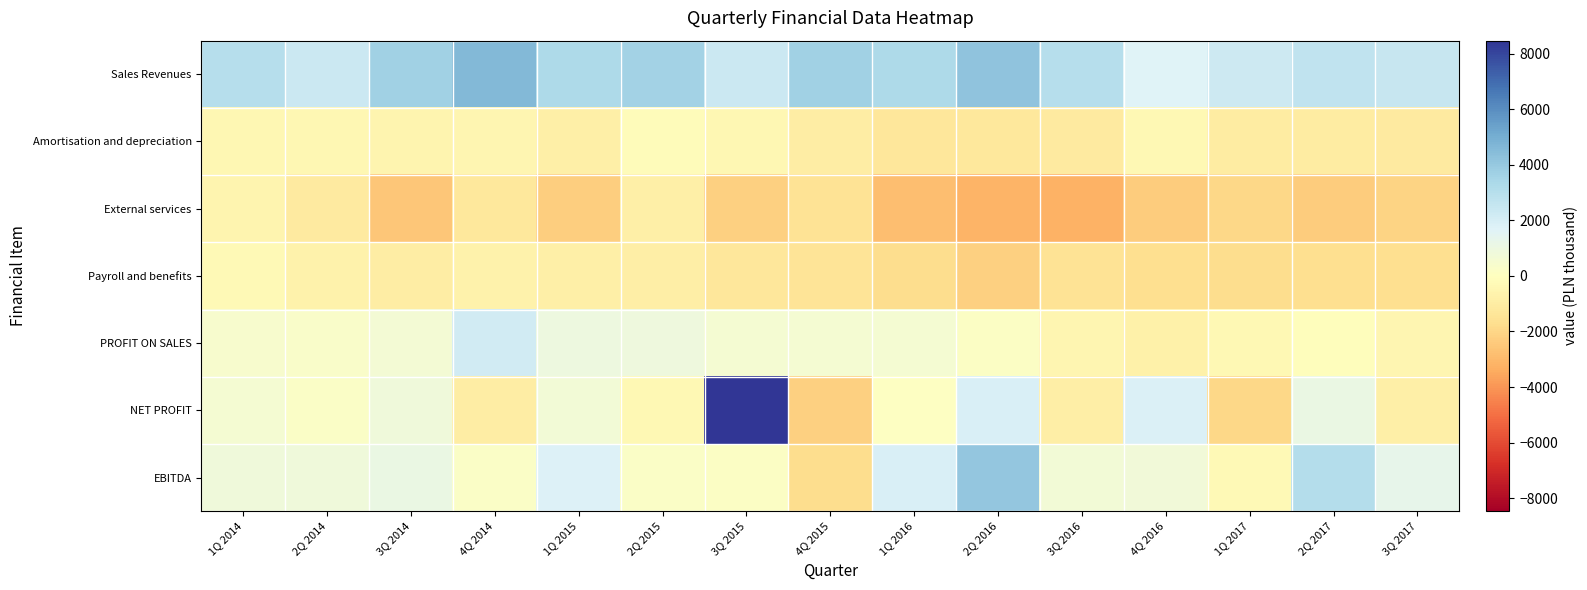

Between 1Q 2014 and 1Q 2015, which series saw the biggest shift?

External services